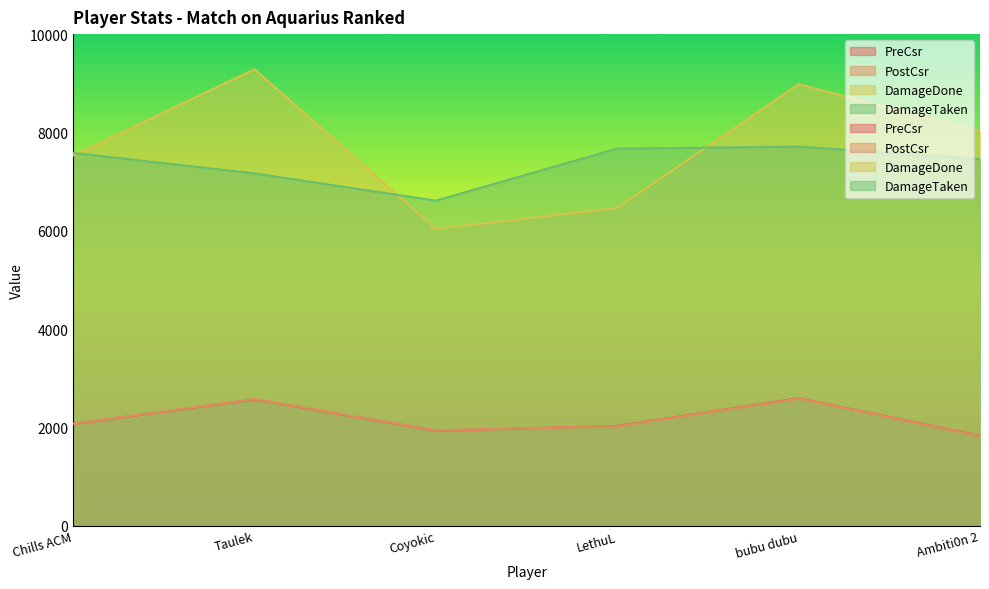

Where is PreCsr nearest to the value 2210?

Chills ACM